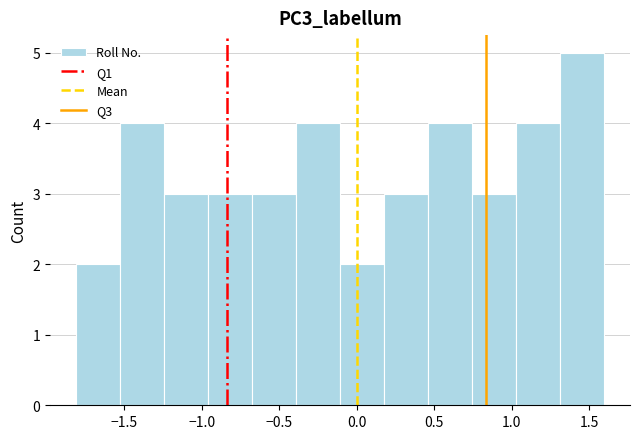

Reading left to right, transcribe this chart: for each bar, give the range it covers on the x-axis and its height. Neither the bar edges nor the heights are printed on the chart, so give them approximately, as read against the axes.

-1.80 to -1.55: 2
-1.55 to -1.25: 4
-1.25 to -0.95: 3
-0.95 to -0.70: 3
-0.70 to -0.40: 3
-0.40 to -0.10: 4
-0.10 to 0.20: 2
0.20 to 0.45: 3
0.45 to 0.75: 4
0.75 to 1.05: 3
1.05 to 1.30: 4
1.30 to 1.60: 5